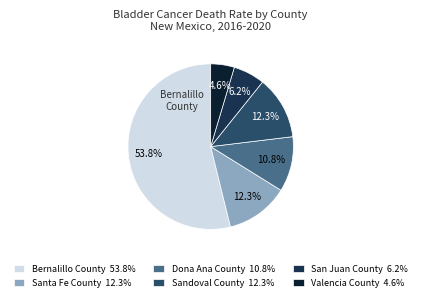

Does Dona Ana County represent more than half of the total?

No